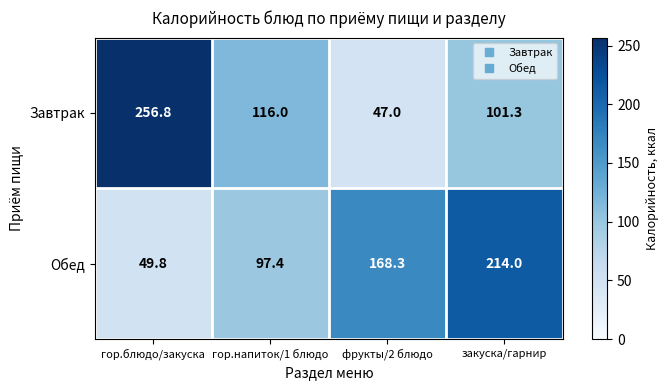

Reading left to right, what are all the values shown in this chart?

Завтрак: гор.блюдо/закуска=256.8	гор.напиток/1 блюдо=116.0	фрукты/2 блюдо=47.0	закуска/гарнир=101.3
Обед: гор.блюдо/закуска=49.8	гор.напиток/1 блюдо=97.4	фрукты/2 блюдо=168.3	закуска/гарнир=214.0